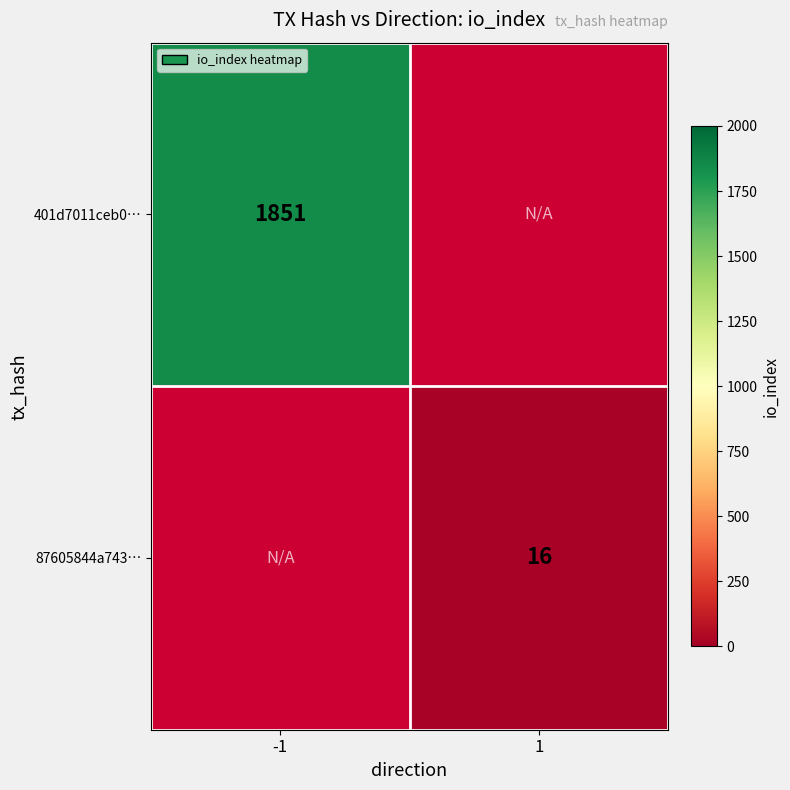

The value of 87605844a743… at 1 is 5. True or false?

False